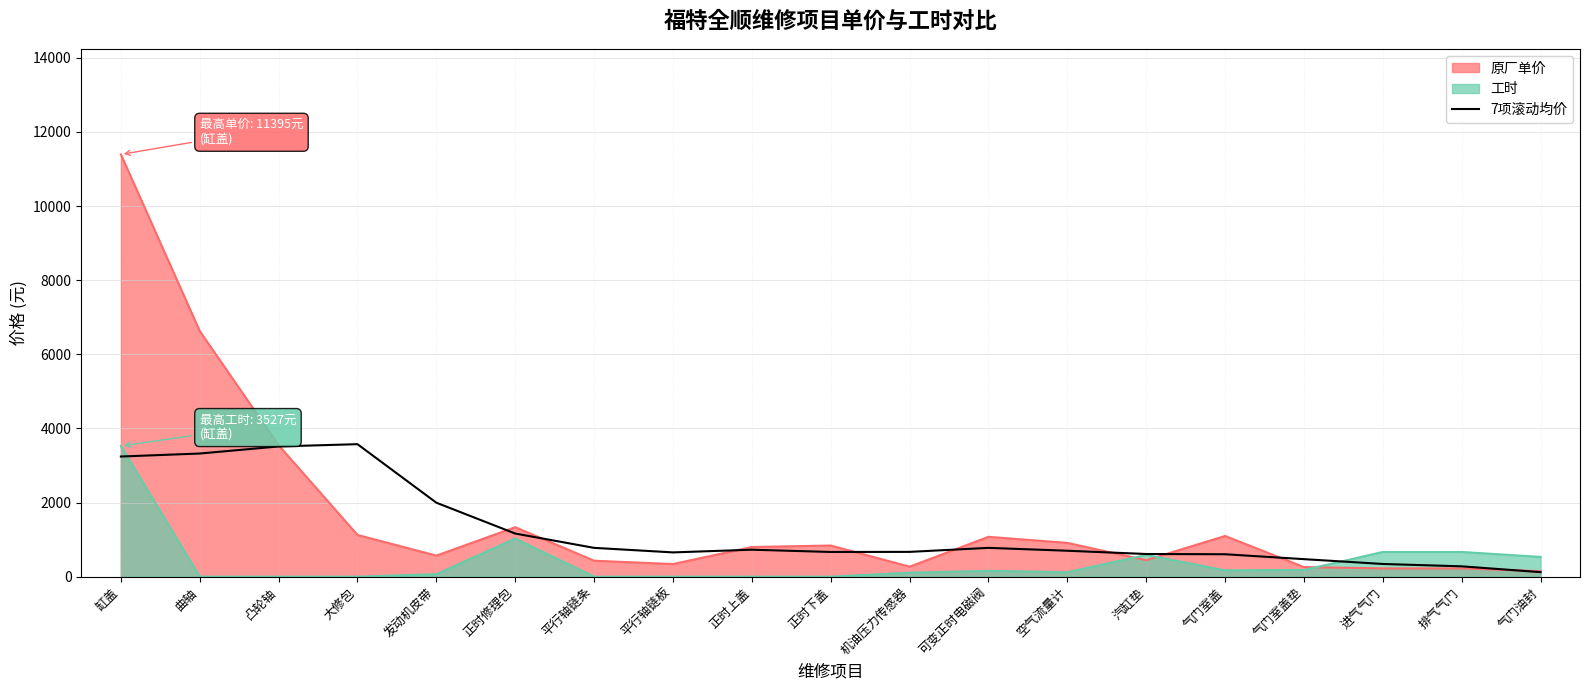

Read the 原厂单价 value at 正时上盖.

800.4